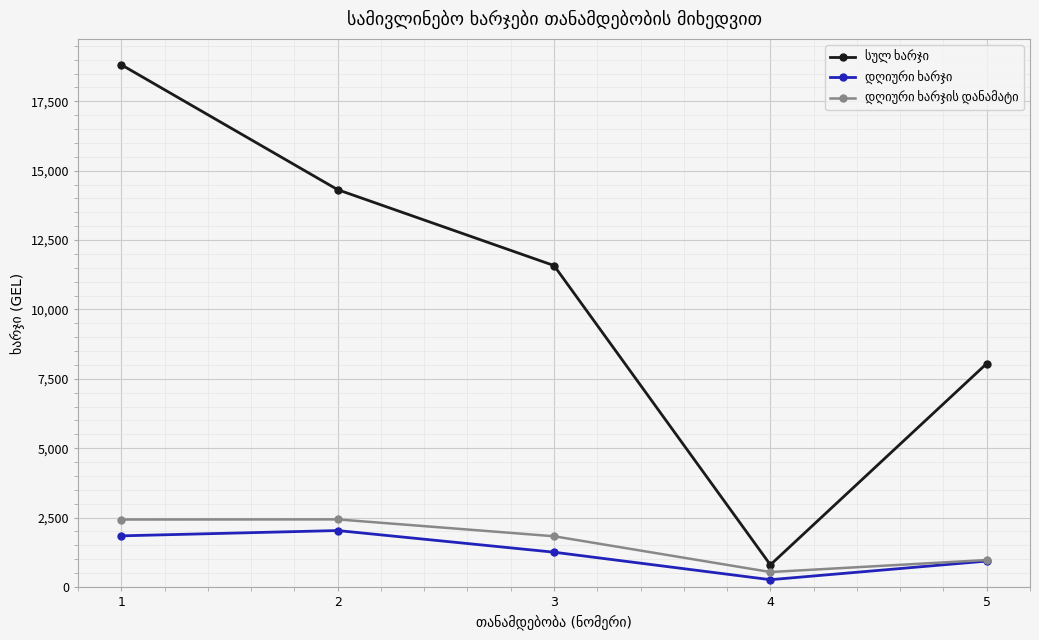

What is the minimum value shown in the chart?

259.2